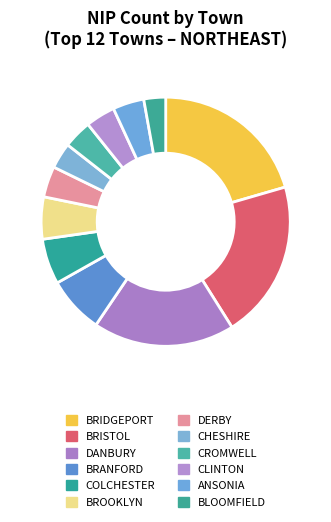

What is the change in value from BRANFORD to CLINTON?

-47750.0